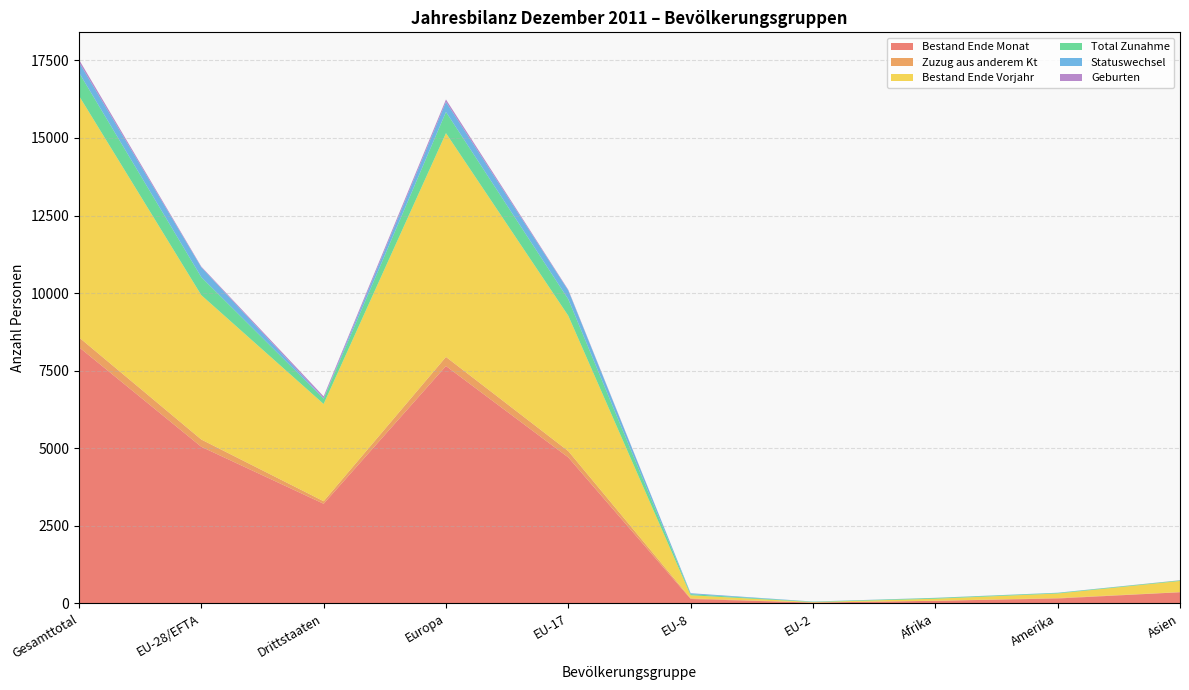

Reading left to right, transcribe all the data shown in this chart.

Bestand Ende Monat: Gesamttotal=8259	EU-28/EFTA=5048	Drittstaaten=3211	Europa=7651	EU-17=4705	EU-8=142	EU-2=26	Afrika=84	Amerika=158	Asien=359
Zuzug aus anderem Kt: Gesamttotal=316	EU-28/EFTA=234	Drittstaaten=82	Europa=293	EU-17=204	EU-8=21	EU-2=3	Afrika=2	Amerika=15	Asien=6
Bestand Ende Vorjahr: Gesamttotal=7787	EU-28/EFTA=4653	Drittstaaten=3134	Europa=7213	EU-17=4361	EU-8=99	EU-2=14	Afrika=65	Amerika=146	Asien=358
Total Zunahme: Gesamttotal=748	EU-28/EFTA=580	Drittstaaten=168	Europa=683	EU-17=532	EU-8=37	EU-2=11	Afrika=24	Amerika=18	Asien=19
Statuswechsel: Gesamttotal=333	EU-28/EFTA=317	Drittstaaten=16	Europa=323	EU-17=283	EU-8=28	EU-2=6	Afrika=3	Amerika=7	Asien=0
Geburten: Gesamttotal=86	EU-28/EFTA=24	Drittstaaten=62	Europa=79	EU-17=22	EU-8=2	EU-2=0	Afrika=2	Amerika=0	Asien=5